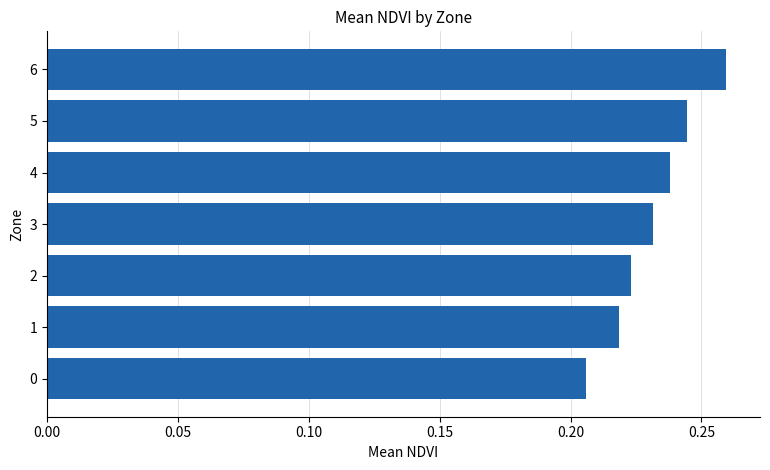

True or false: the data shows 0.4 at 4.

False